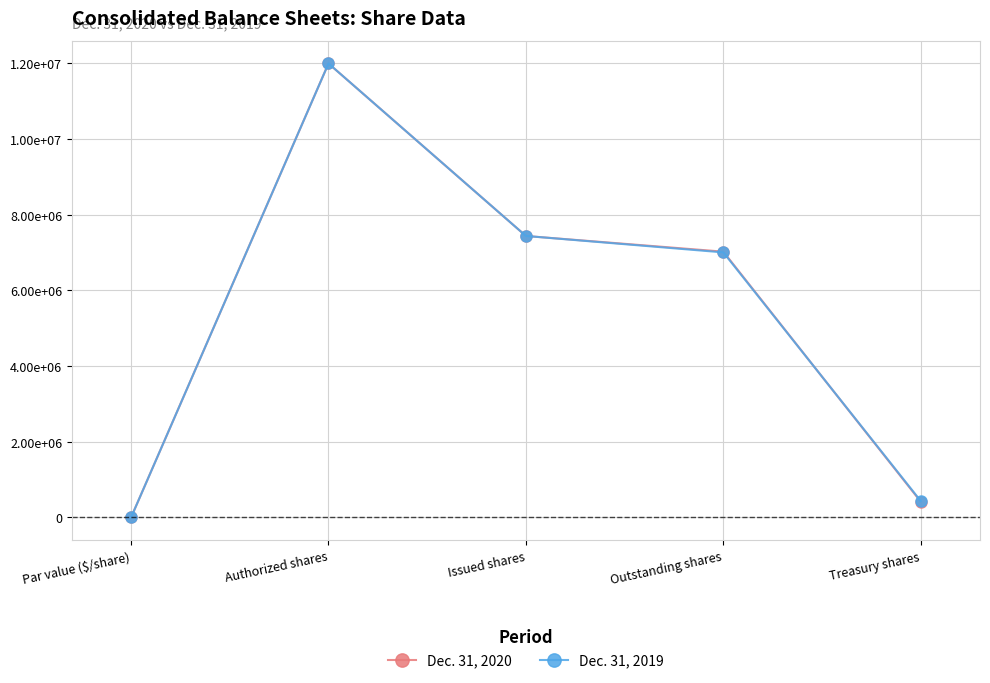

Reading right to left, list all the values displayed in this chart.

Dec. 31, 2020: Treasury shares=415085	Outstanding shares=7025433	Issued shares=7440518	Authorized shares=12000000	Par value ($/share)=1
Dec. 31, 2019: Treasury shares=434195	Outstanding shares=7006323	Issued shares=7440518	Authorized shares=12000000	Par value ($/share)=1